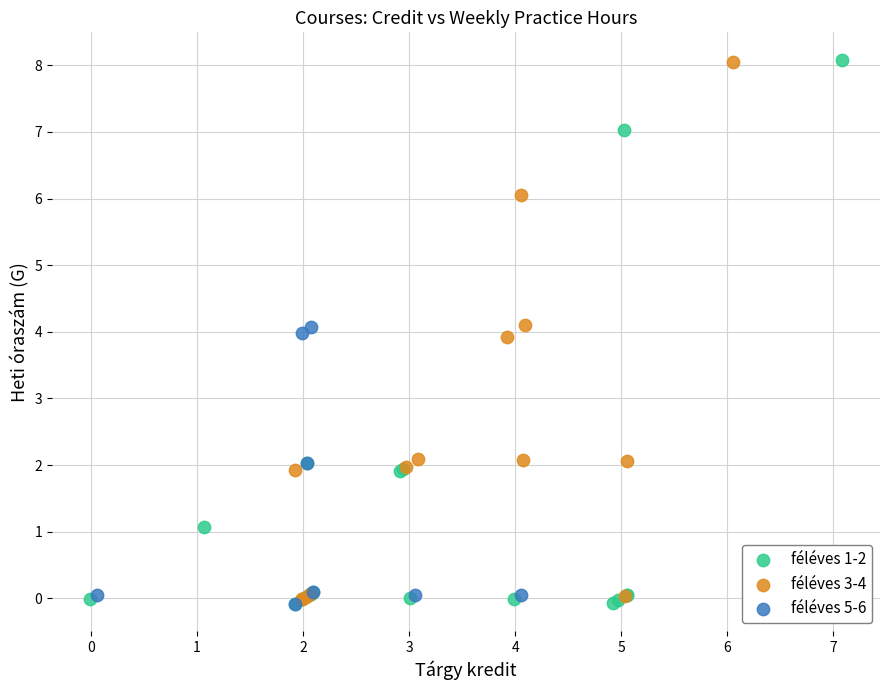

What are all the series names shown in the legend?

féléves 1-2, féléves 3-4, féléves 5-6